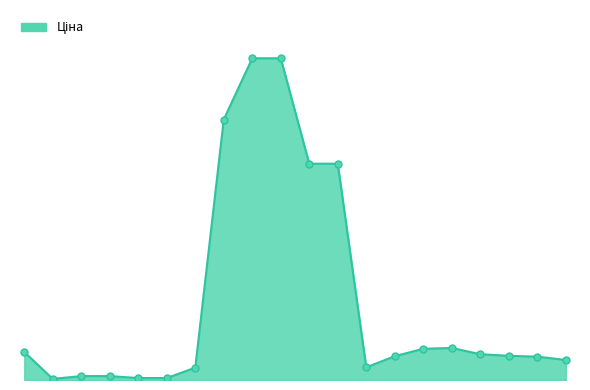

Rank the categories by value from lowest to highest.

283972211, 239752197, 239752196, 239792197, 239792196, 283532151, 283522151, 283331953, 283361953, 283502182, 283391953, 283421953, 282502116, 283481953, 283451953, 11352184, 11352182, 284392211, 273702193, 273702194